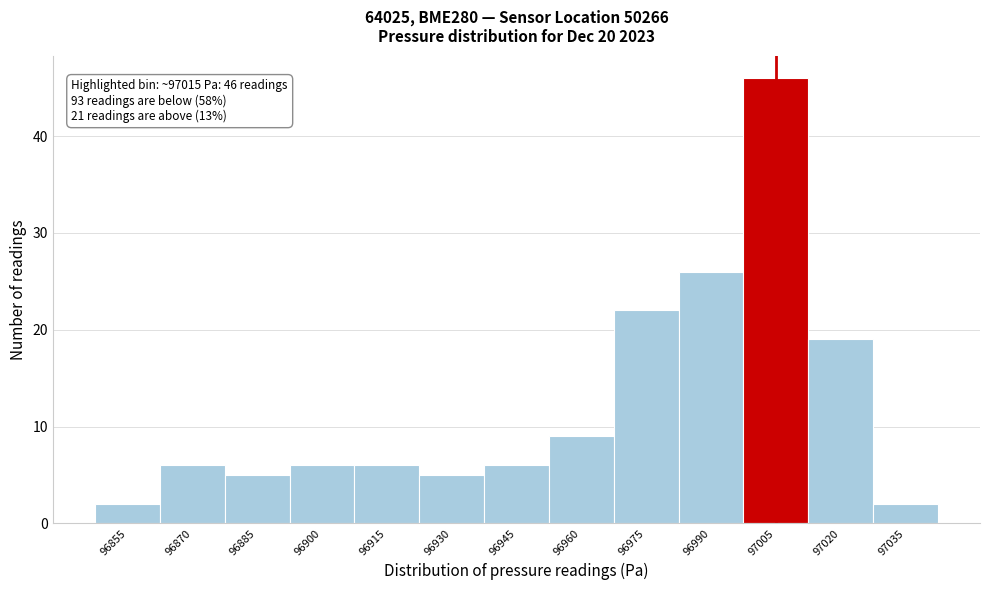

Reading right to left, what are all the values shown in this chart?

2	19	46	26	22	9	6	5	6	6	5	6	2